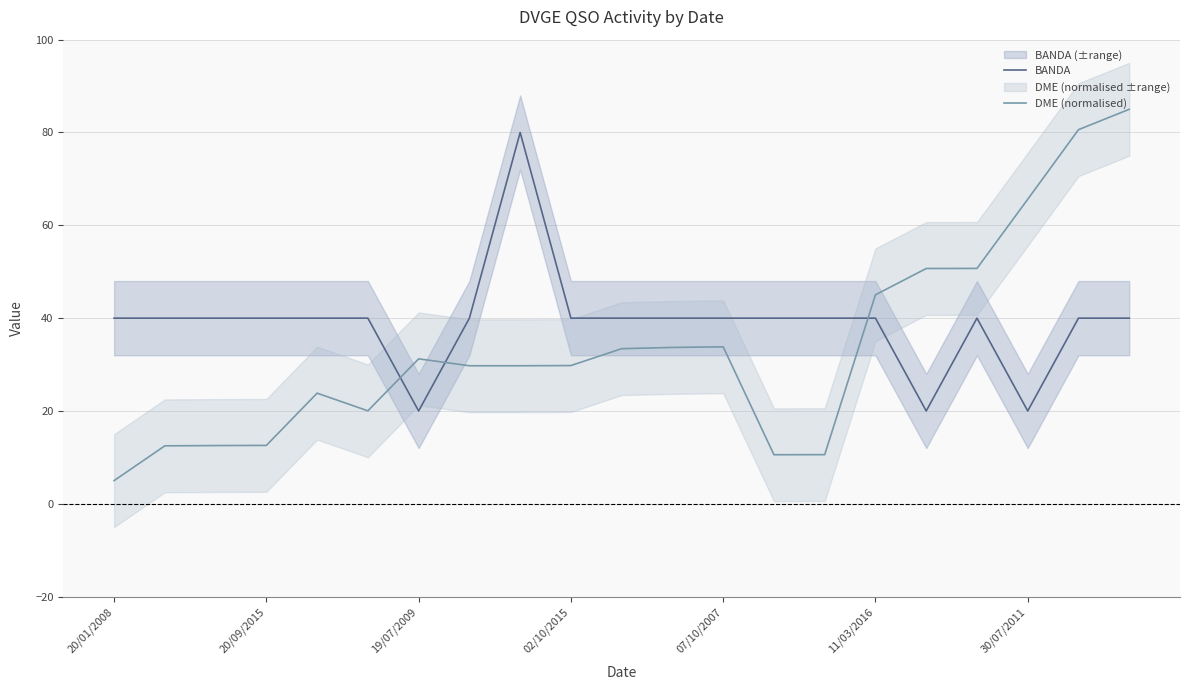

What is the highest value of the BANDA series?

80.0